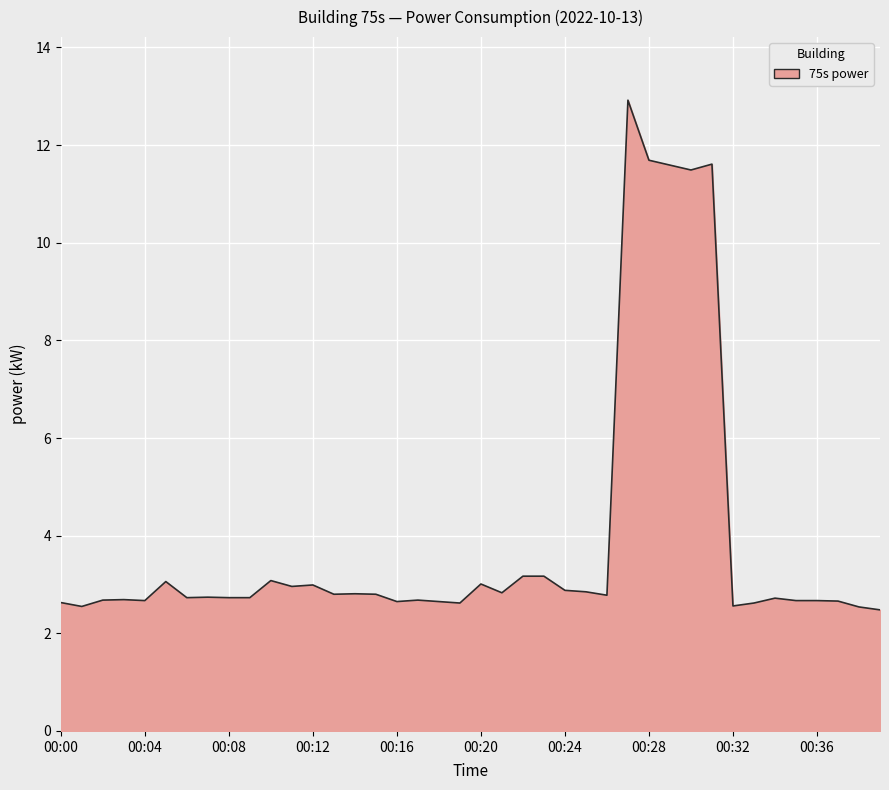

How many lines are shown in the chart?

1